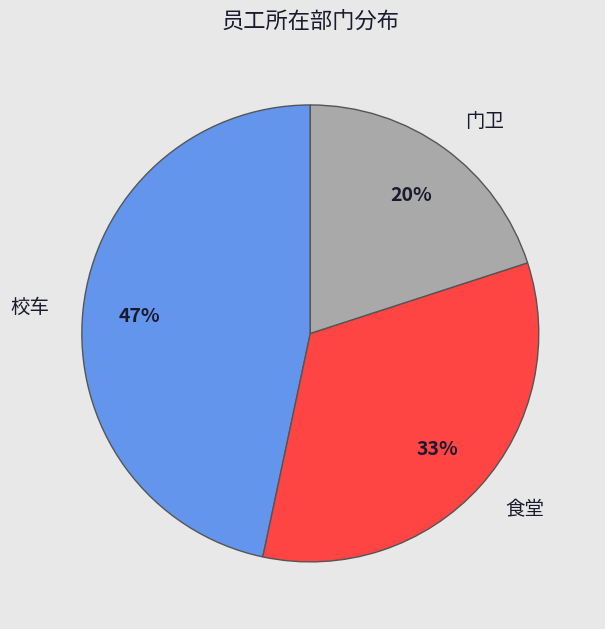

Does 食堂 represent more than half of the total?

No